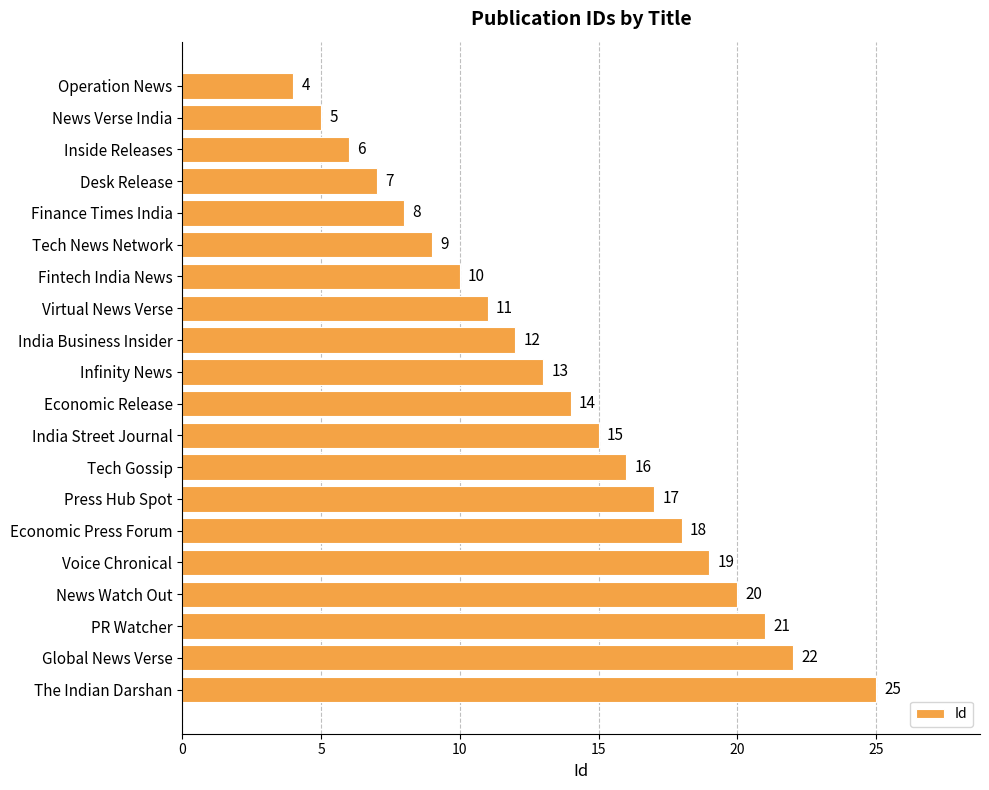

Does the chart contain any negative values?

No